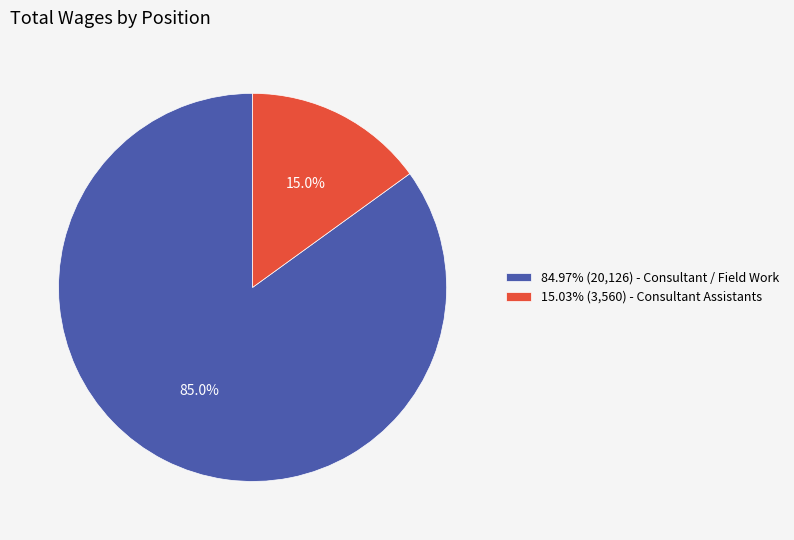

Combined, do 15.03% (3,560) - Consultant Assistants and 84.97% (20,126) - Consultant / Field Work account for over 50%?

Yes